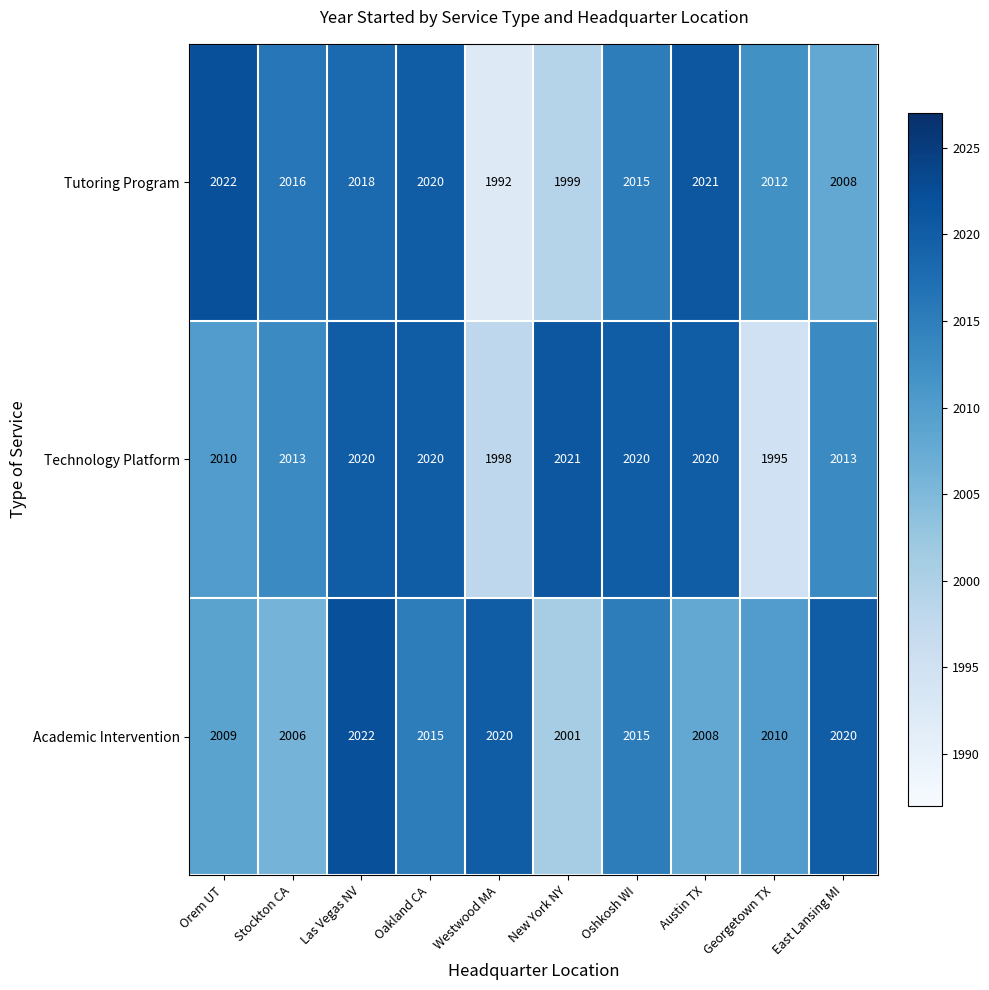

At Austin TX, list the series in order from largest to smallest.

Tutoring Program, Technology Platform, Academic Intervention